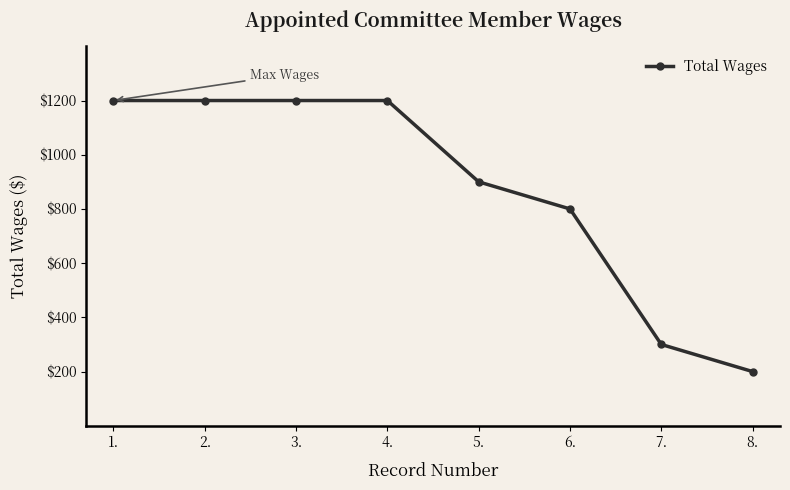

What is the greatest value displayed?

1200